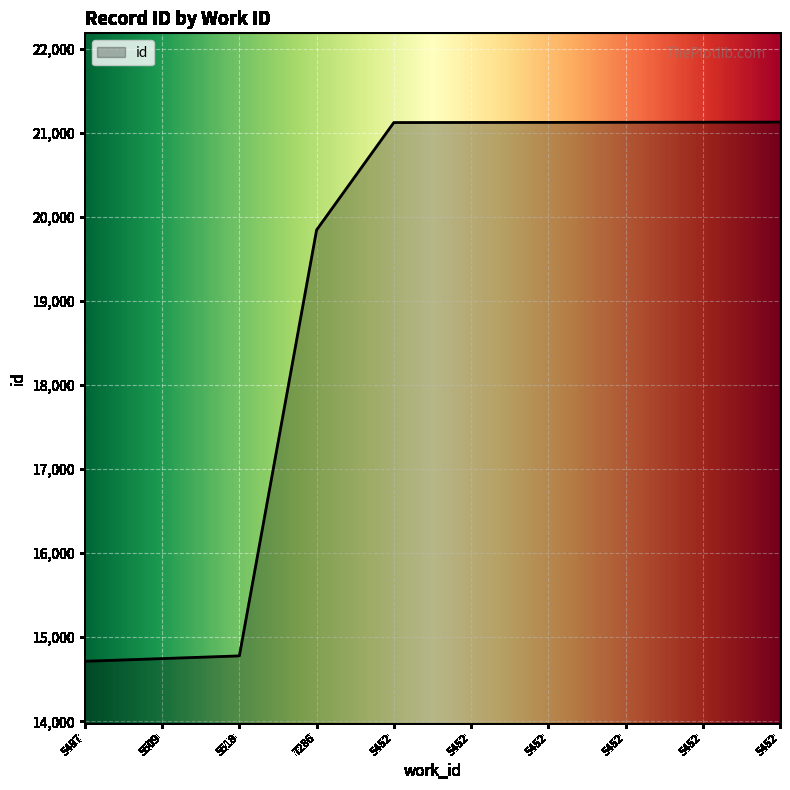

True or false: there are more than 0 points higher than both neighbors.

False